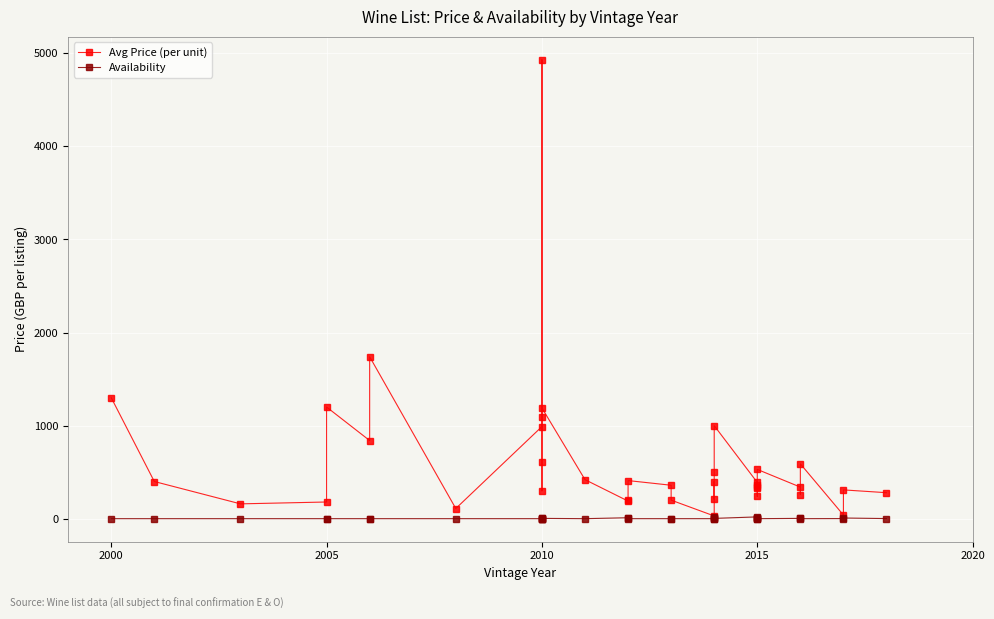

Which series has the widest spread of values?

Avg Price (per unit)